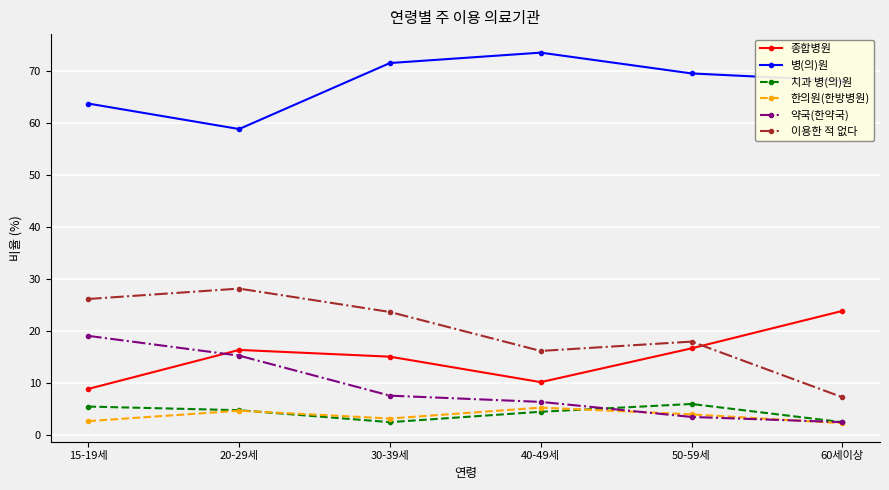

Which series has the largest range (max minus min)?

이용한 적 없다